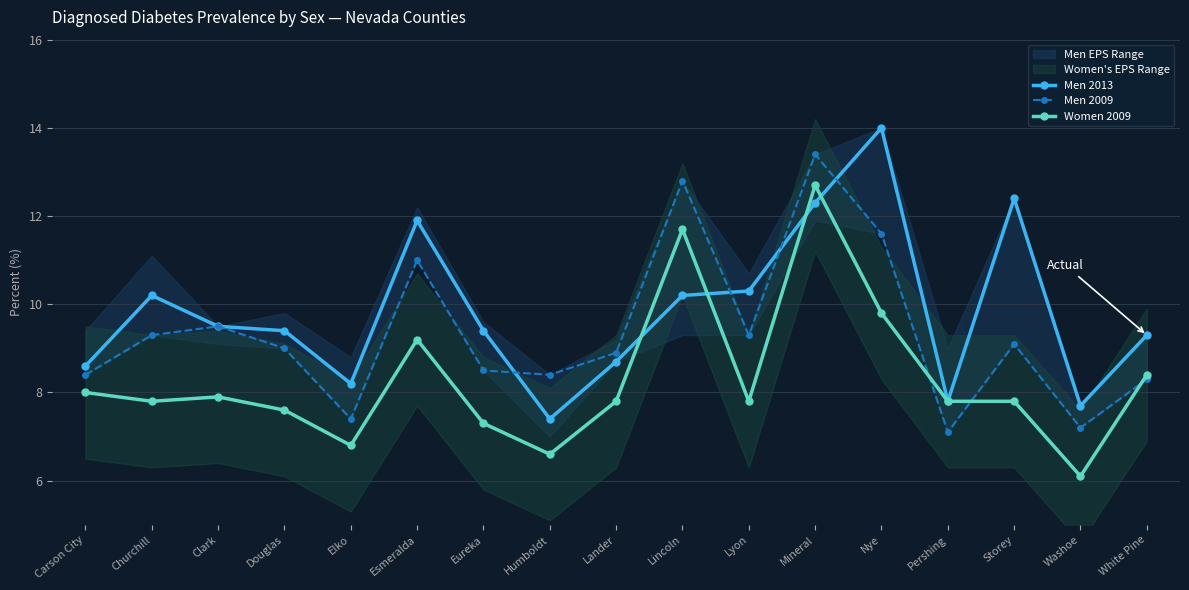

How many interior local peaks does the Men 2009 series have?

5